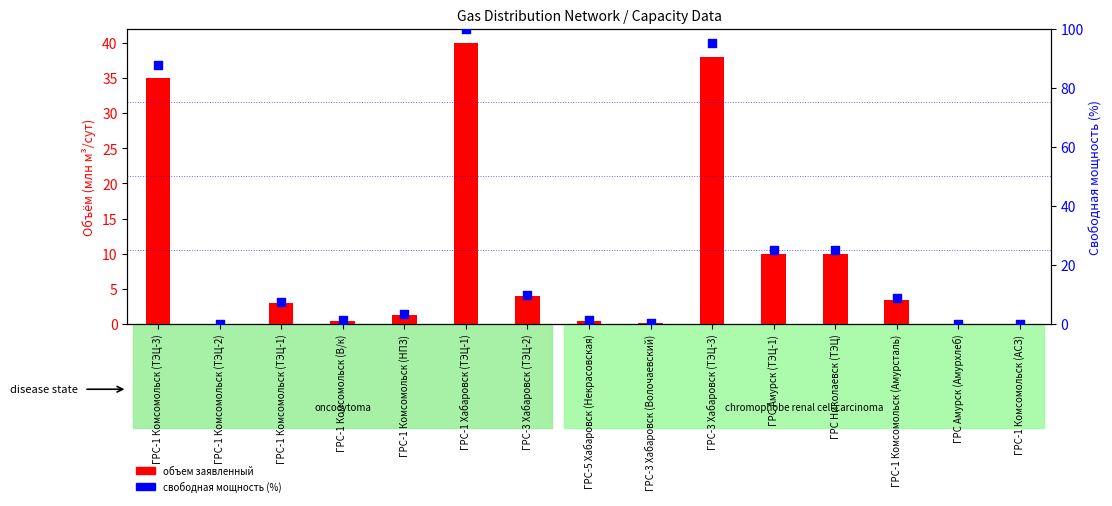

What is the total value across all series at ГРС-1 Хабаровск (ТЭЦ-1)?

140.0